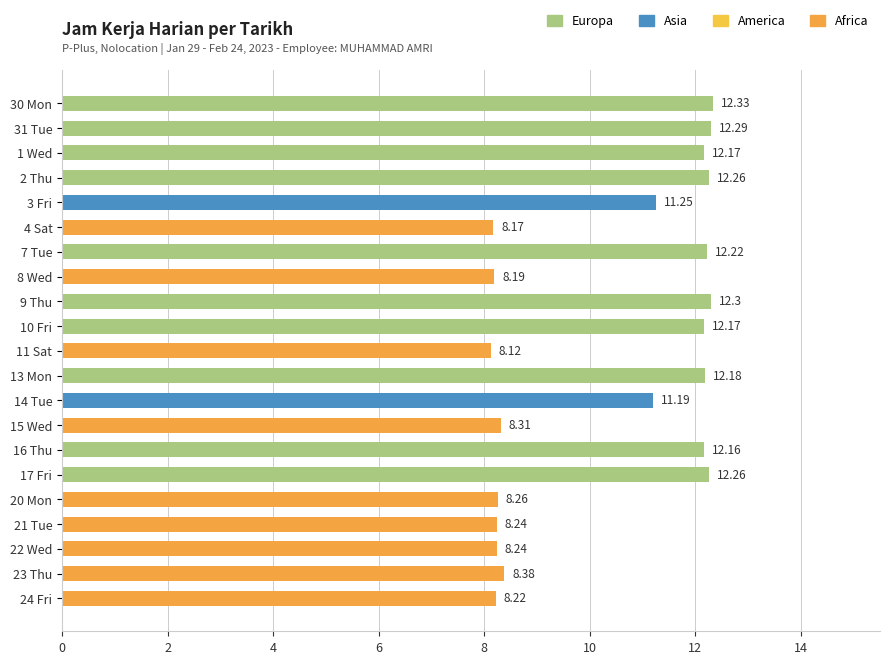

What is the greatest value displayed?

12.3